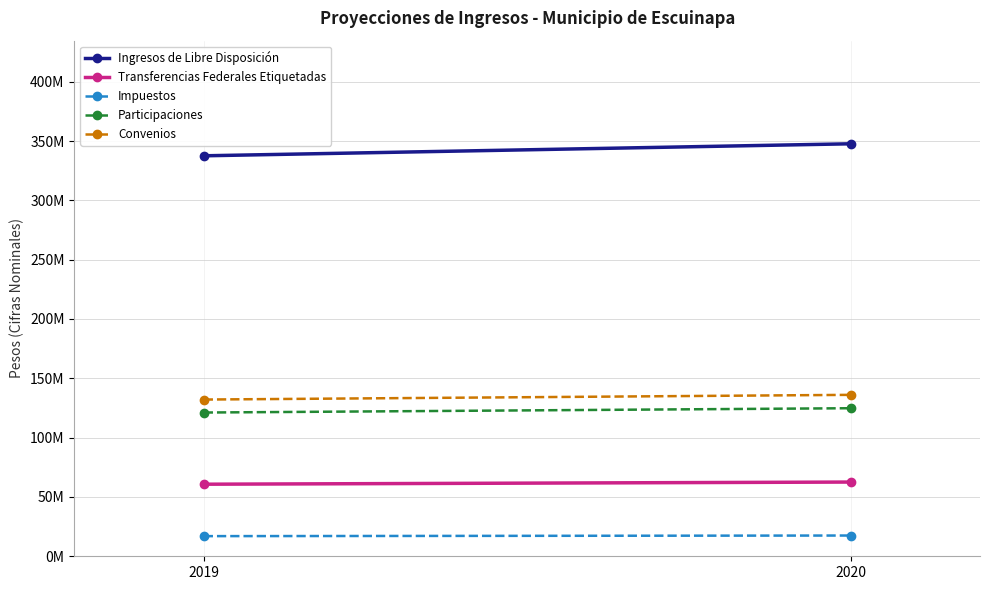

Where is Transferencias Federales Etiquetadas nearest to the value 61651879?

2019